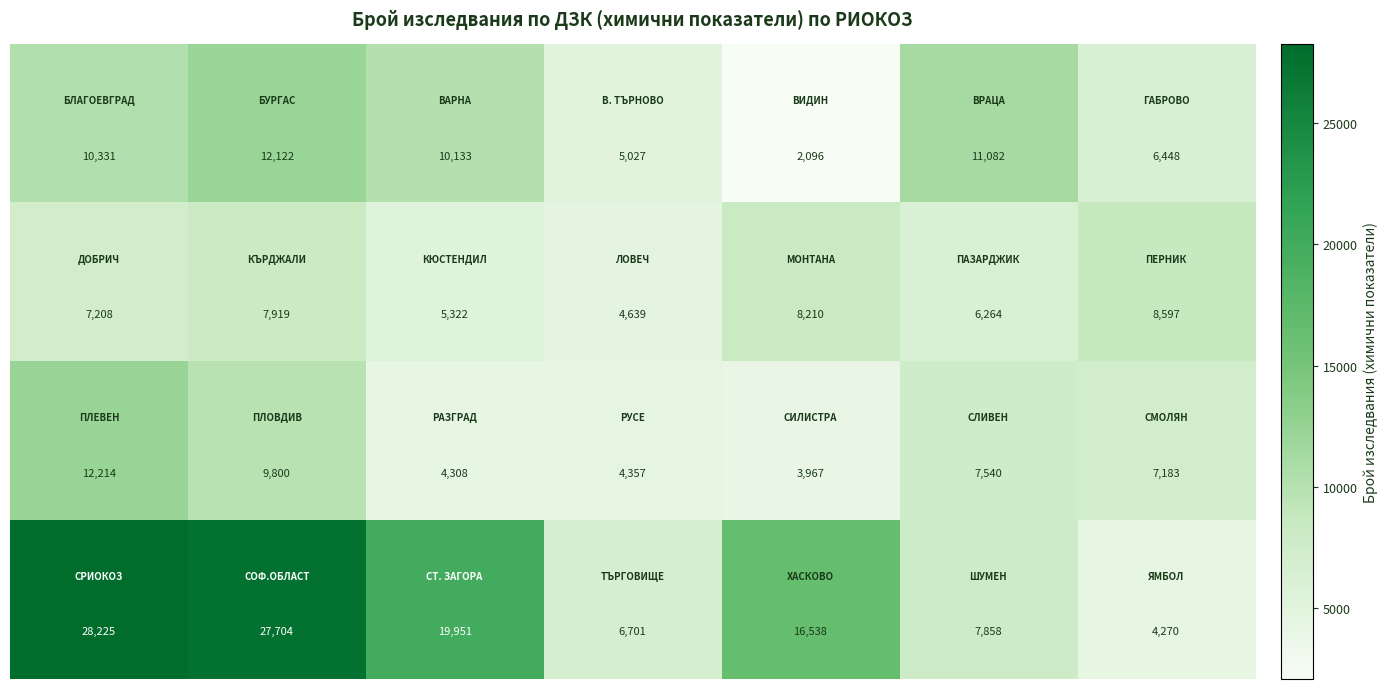

What is the minimum value shown in the chart?

2096